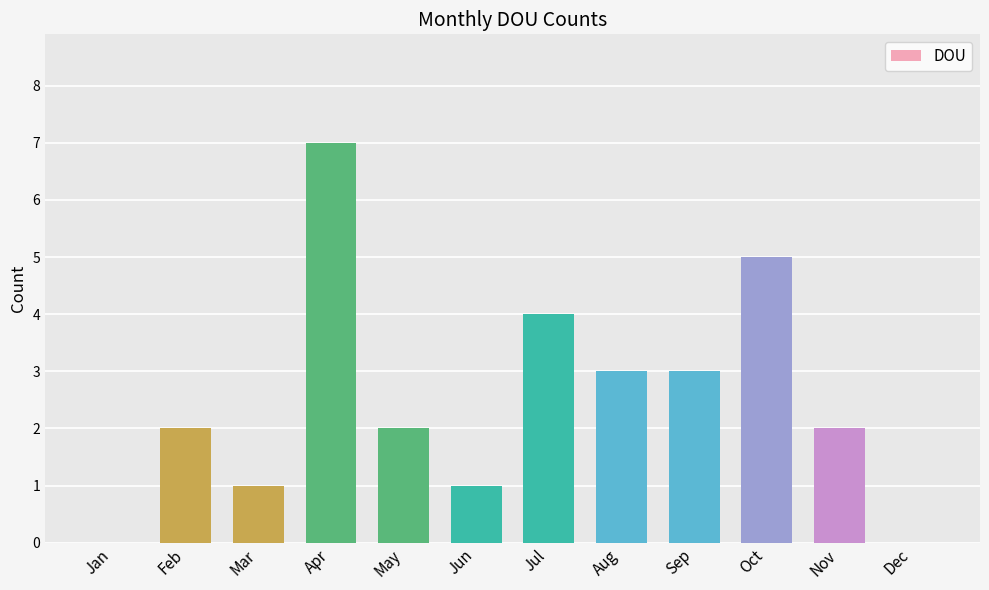

Count the number of categories in the chart.

12